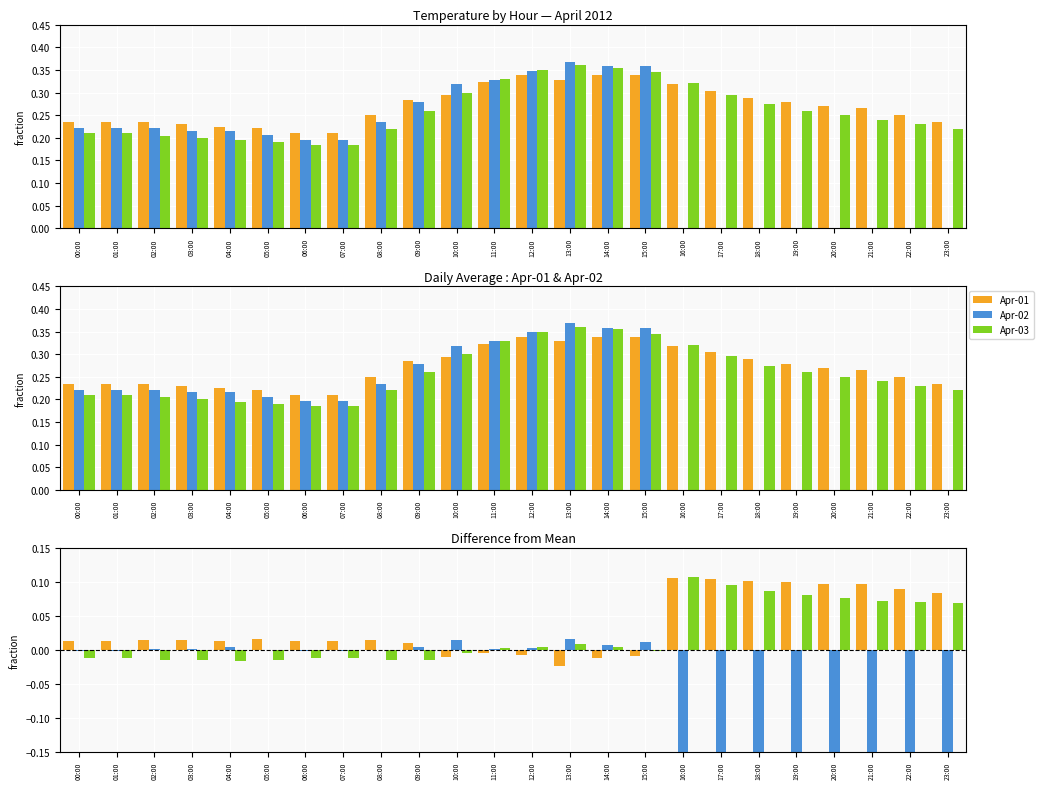

What is the minimum value shown in the chart?

-0.2